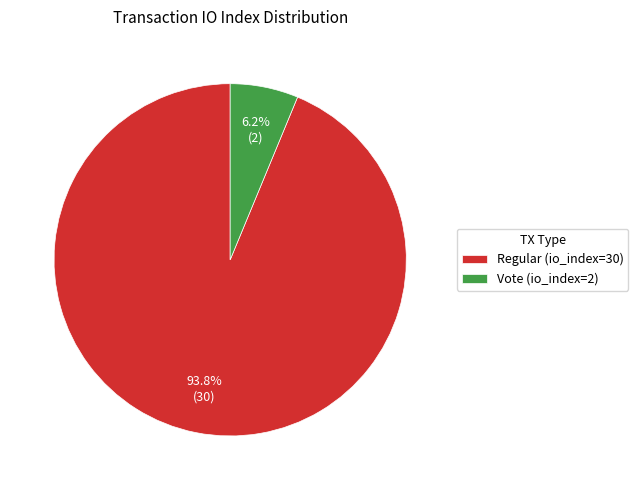

Which category has the biggest portion of the pie?

Regular (io_index=30)